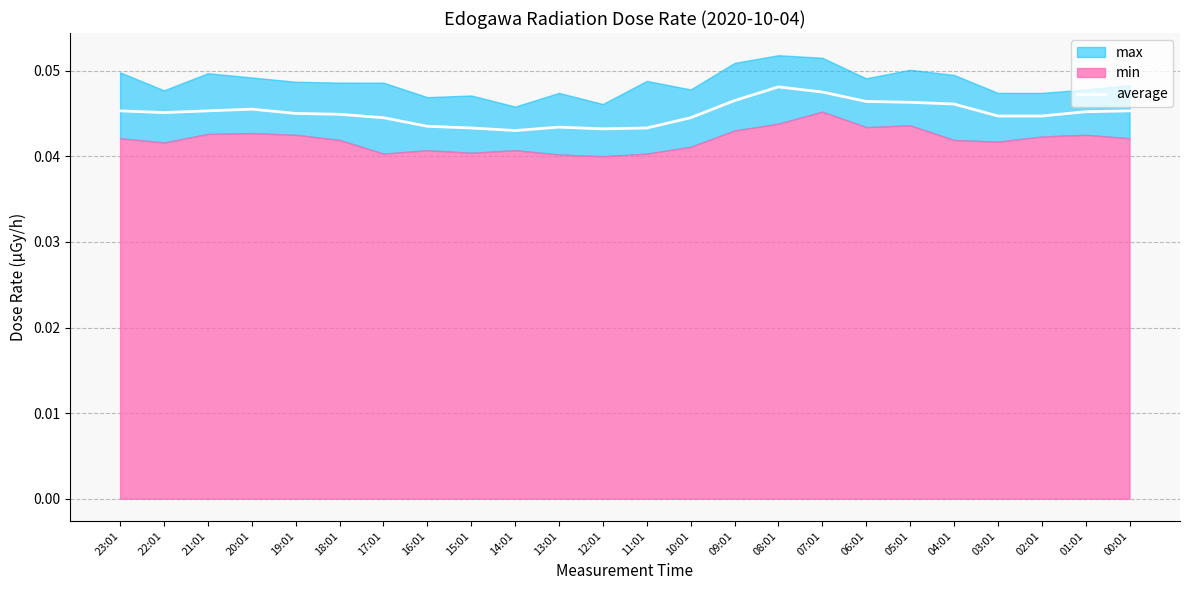

The average series shows 0.1 at 23:01. True or false?

False